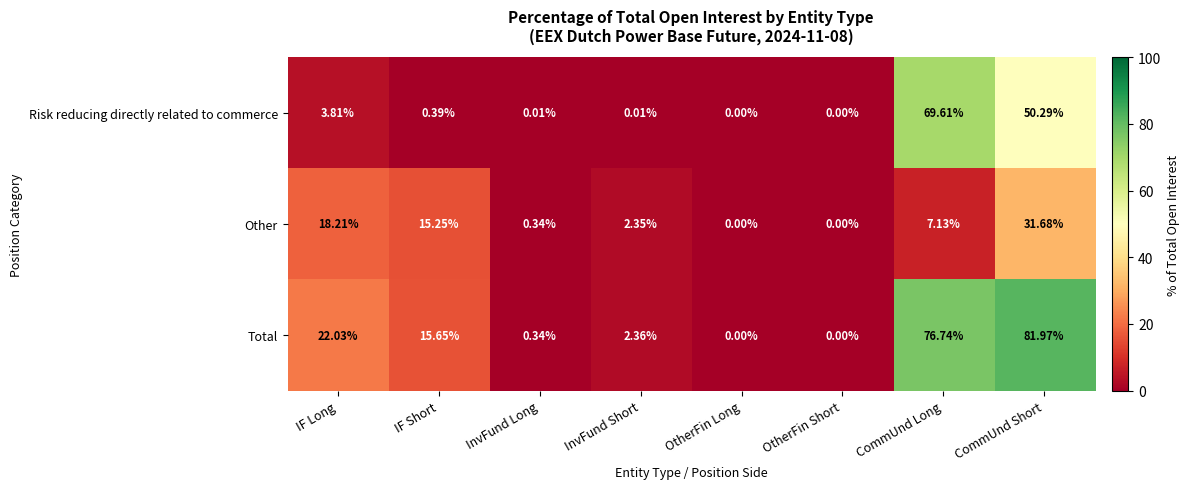

Between OtherFin Long and CommUnd Short, which series saw the biggest shift?

Total